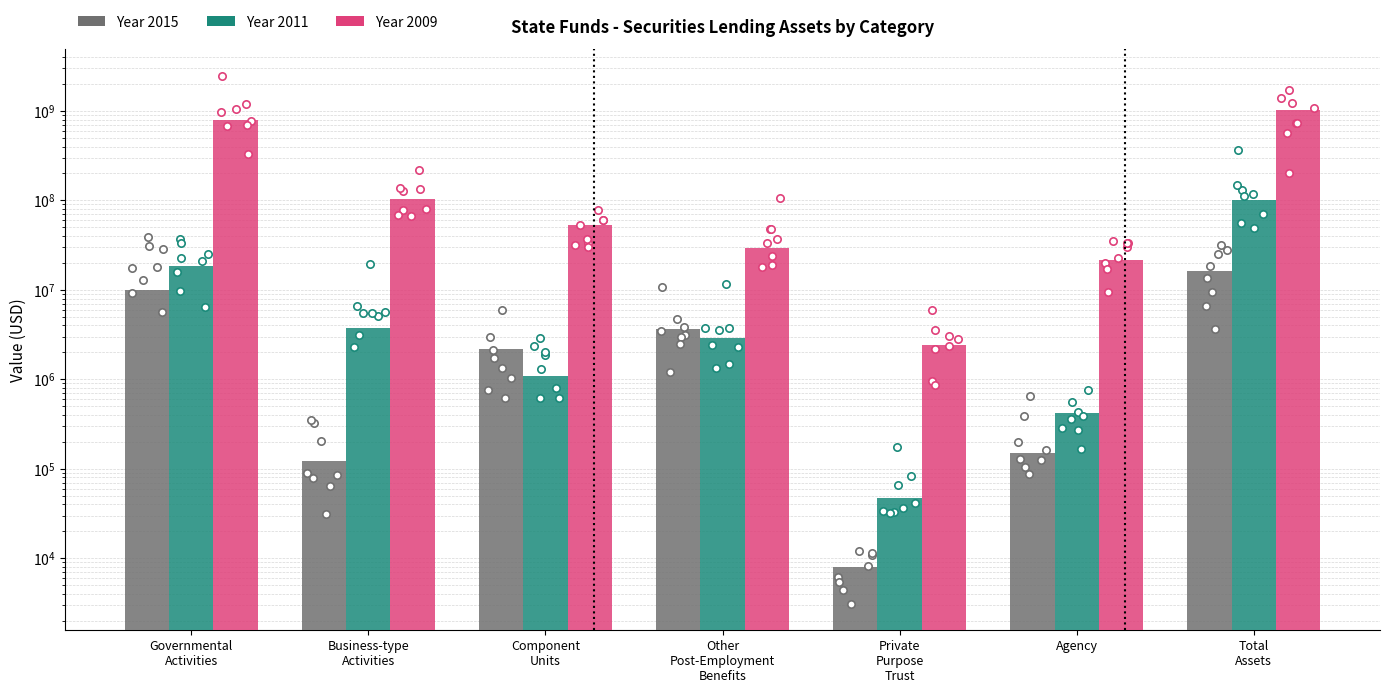

At which category is the sum across all series the highest?

Total Assets